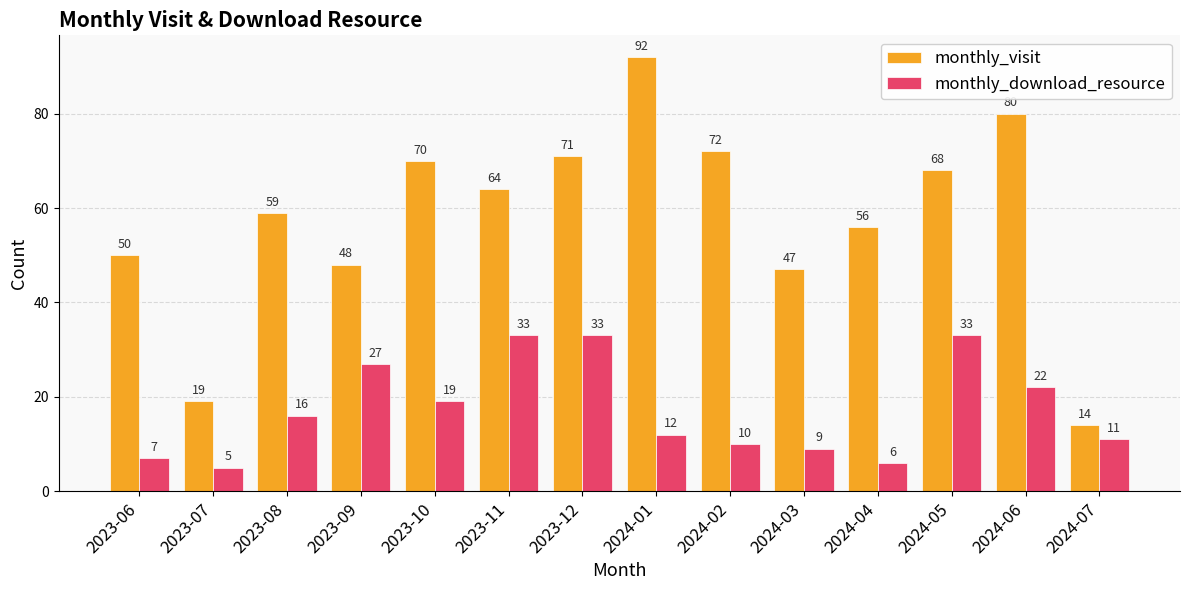

The monthly_visit series shows 65 at 2024-03. True or false?

False